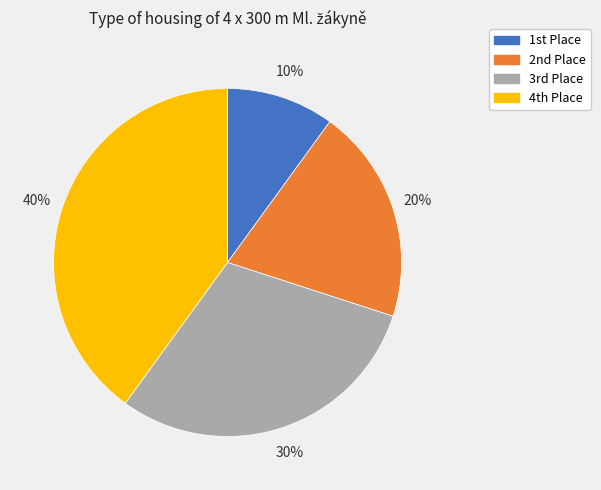

To the nearest percent, what is the average slice percentage?

25%